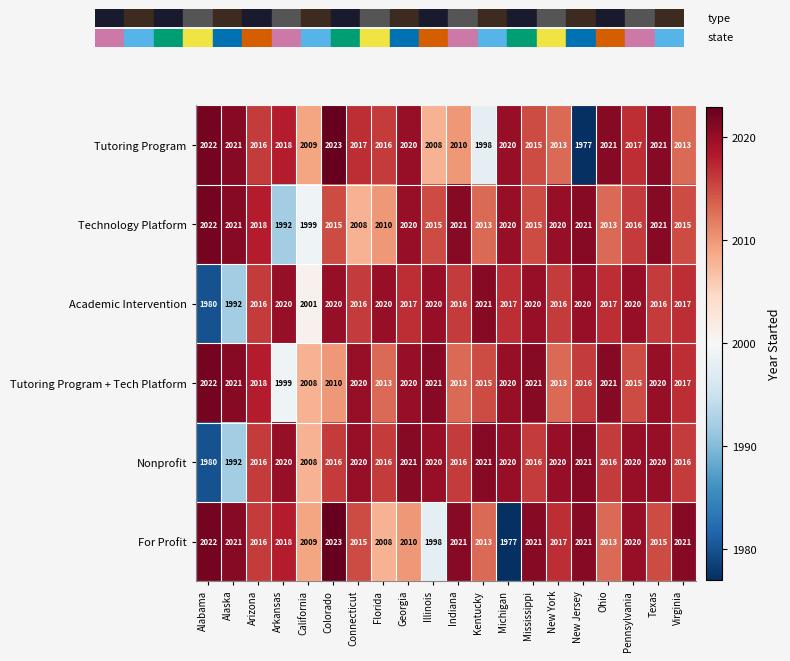

What is the difference between the Tutoring Program values at New Jersey and Alaska?

44